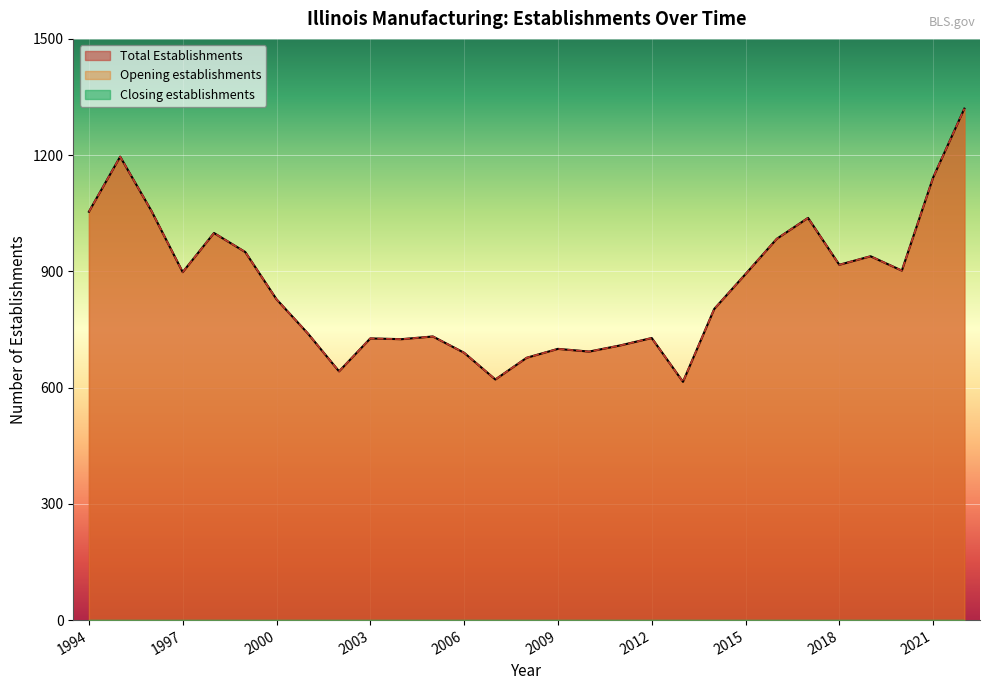

Which series has the widest spread of values?

Total Establishments